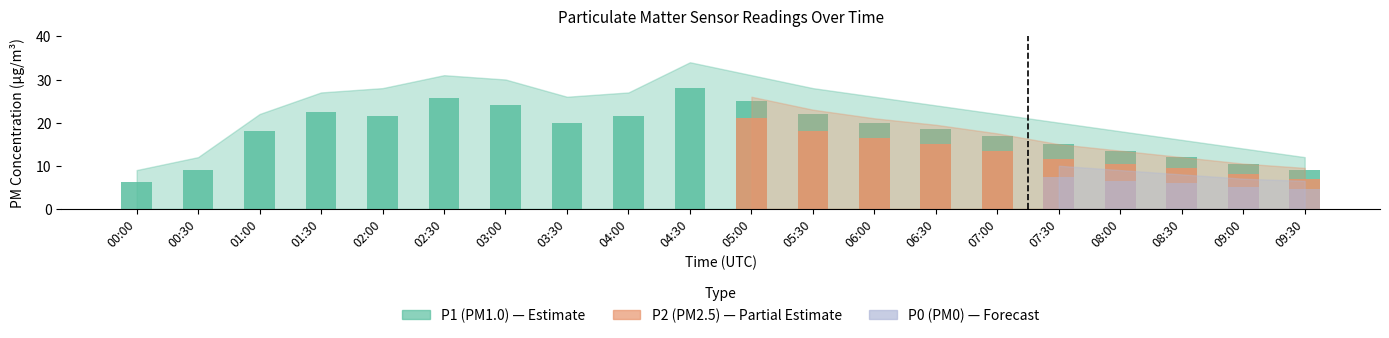

List the series in order of their overall mean, highest first.

P1, P2, P0